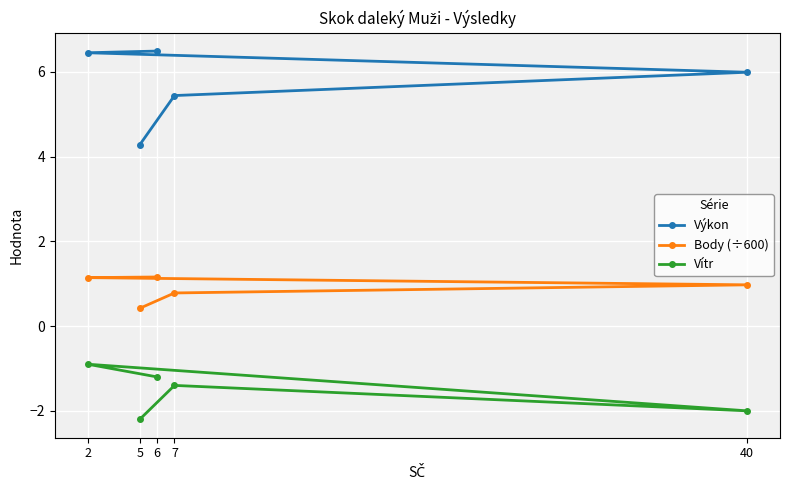

Which label corresponds to the largest value in the chart?

6